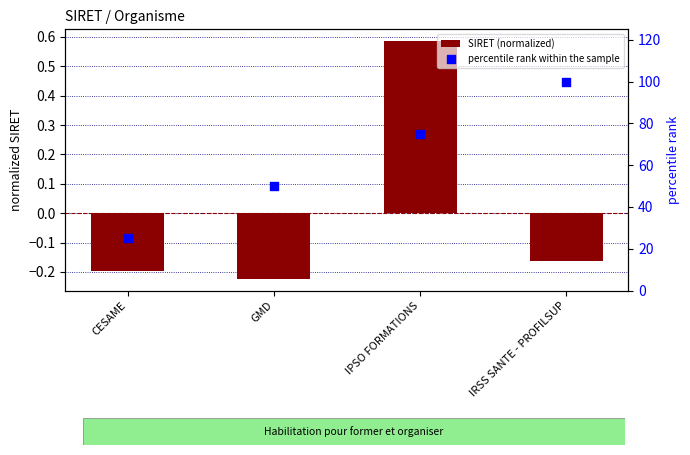

At which category is the sum across all series the highest?

IRSS SANTE - PROFILSUP